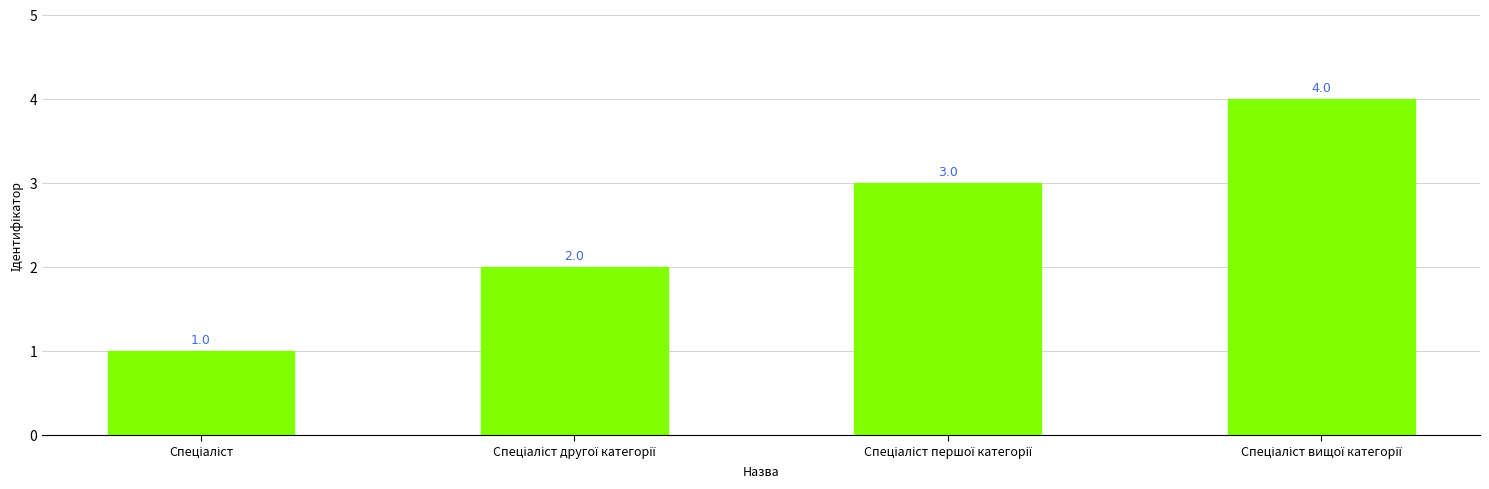

What is the maximum value shown in the chart?

4